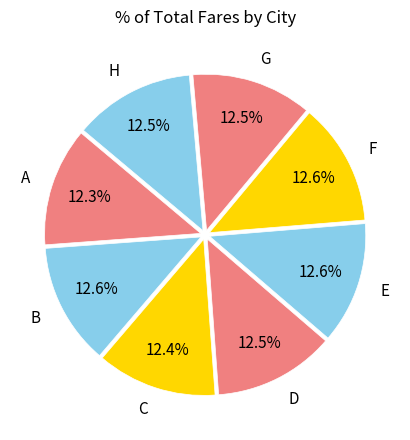

Is A the majority of the pie?

No